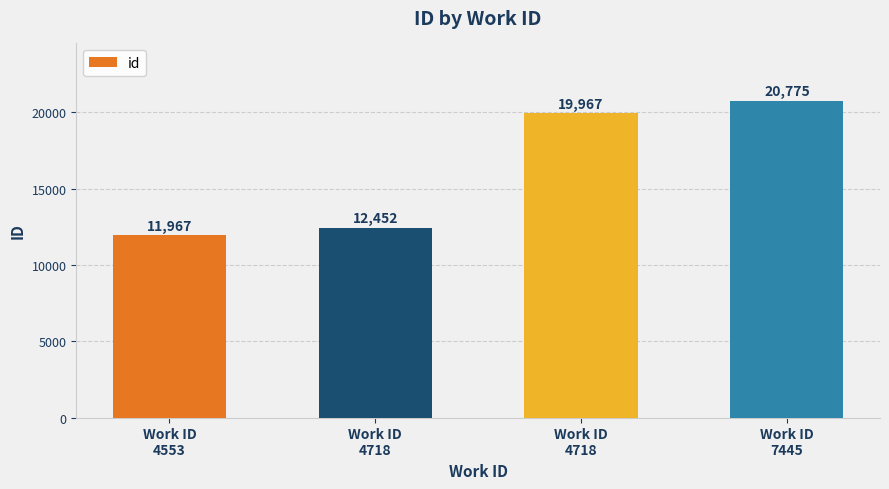

How many data points are less than 19967?

2